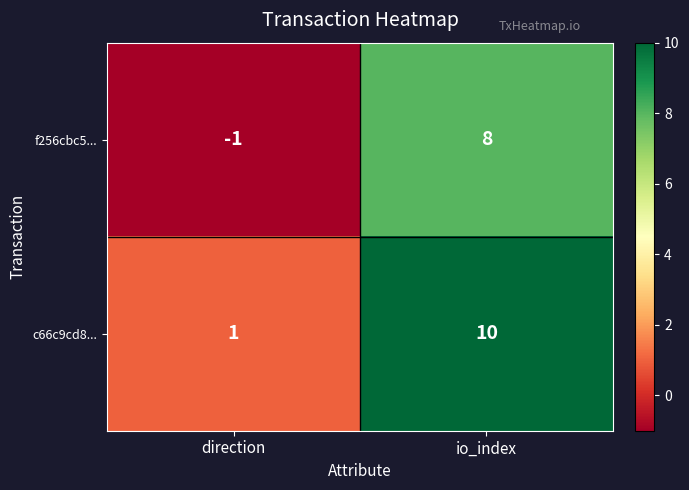

Reading left to right, list all the values displayed in this chart.

f256cbc5...: -1	8
c66c9cd8...: 1	10